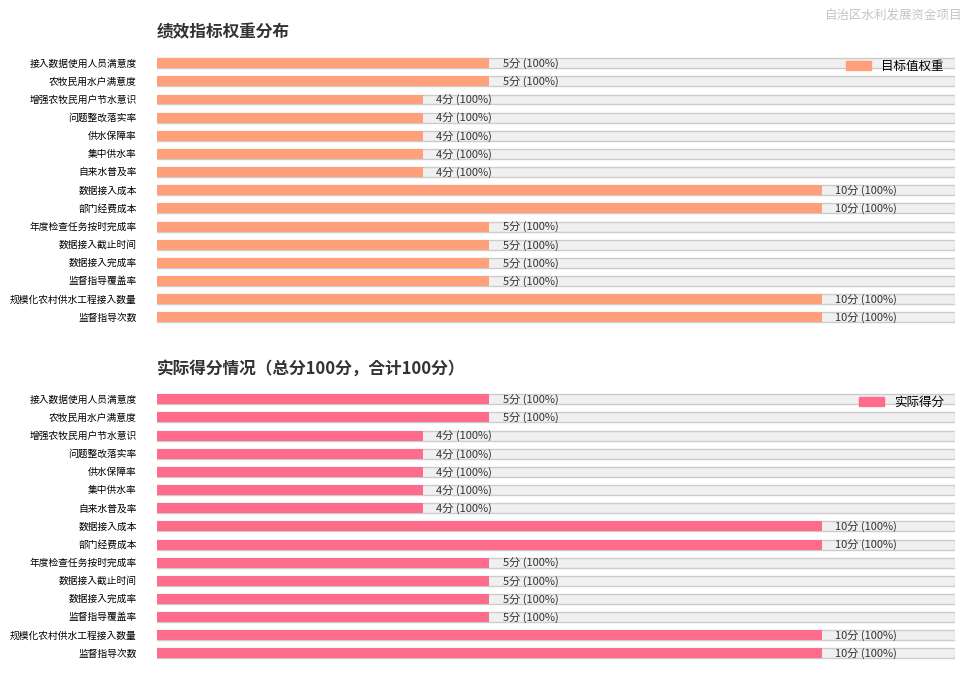

At 供水保障率, list the series in order from smallest to largest.

目标值权重, 实际得分